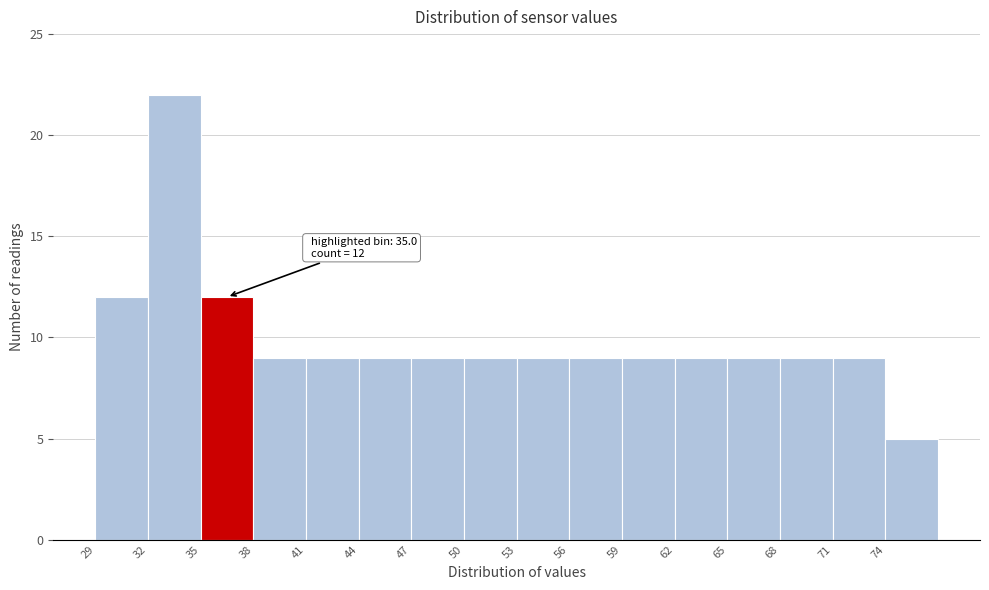

Over which range of the x-axis is the bar tallest?

32 to 35